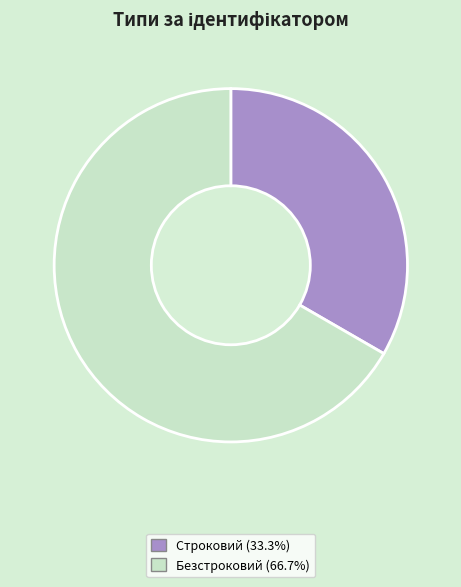

Count the number of slices in the pie.

2